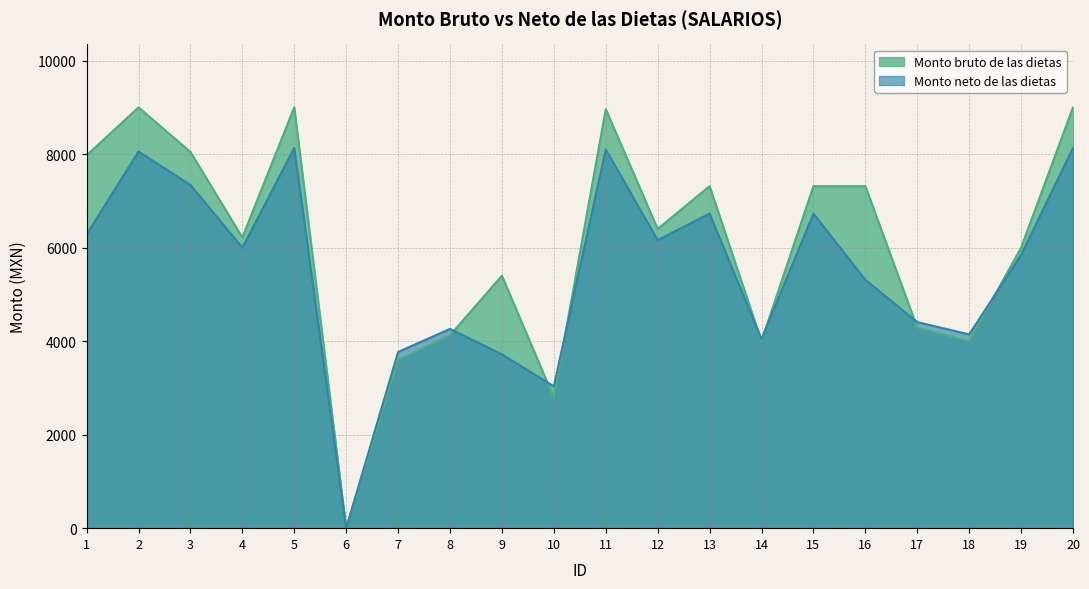

The value of Monto bruto de las dietas at 19 is 6000. True or false?

True